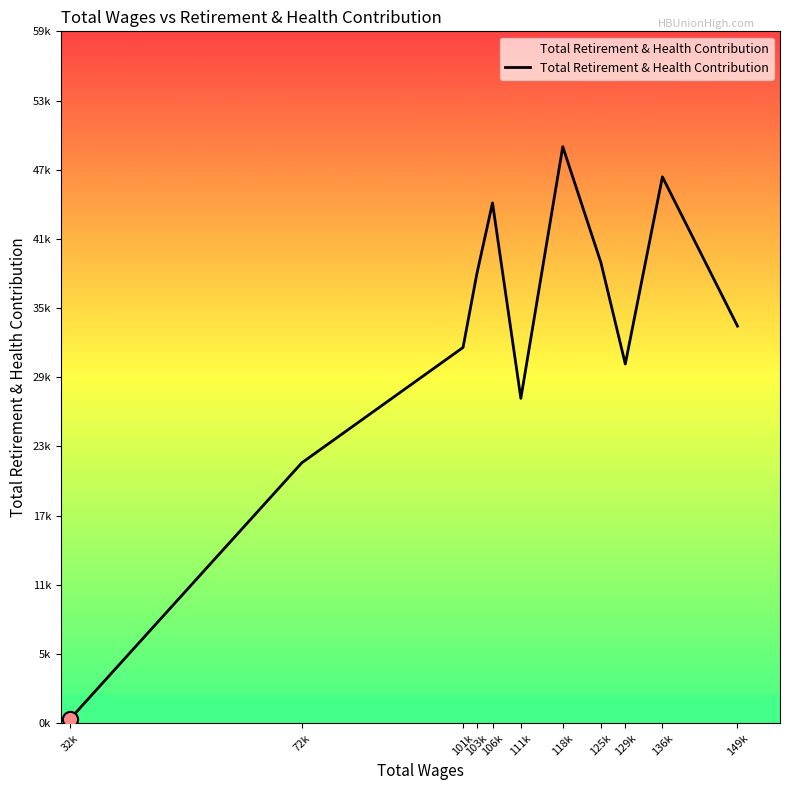

Which has a higher value, 125k or 103k?

125k